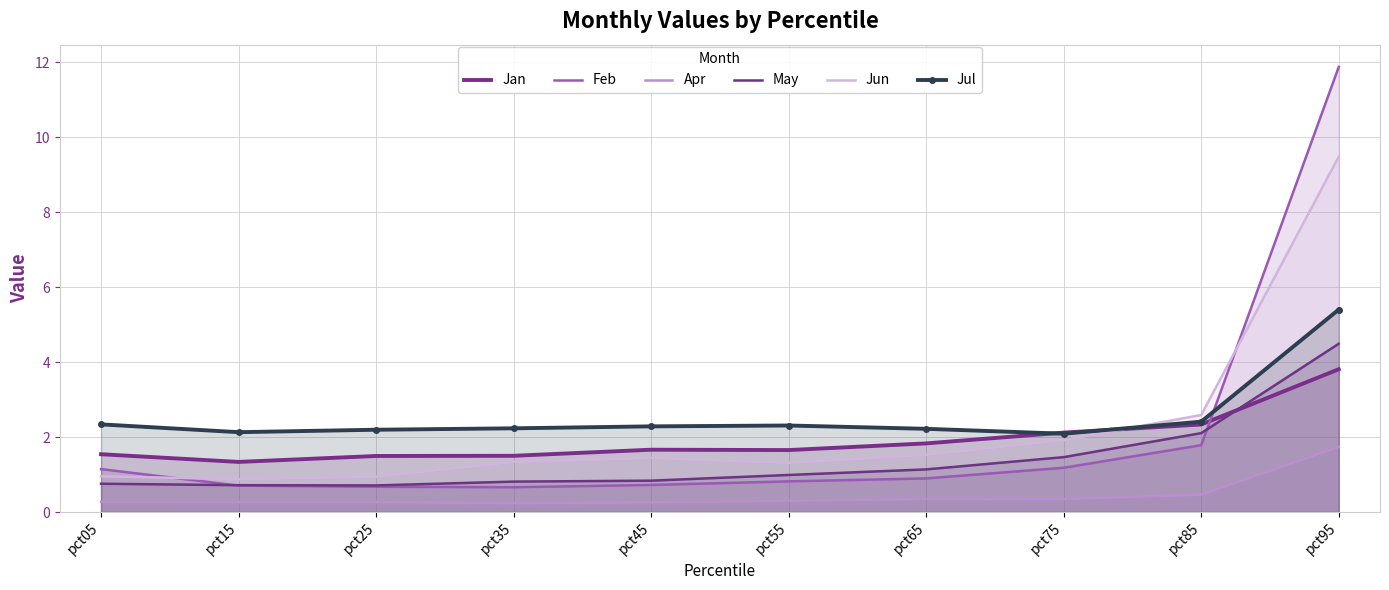

The Jan series shows 1.5 at pct35. True or false?

True